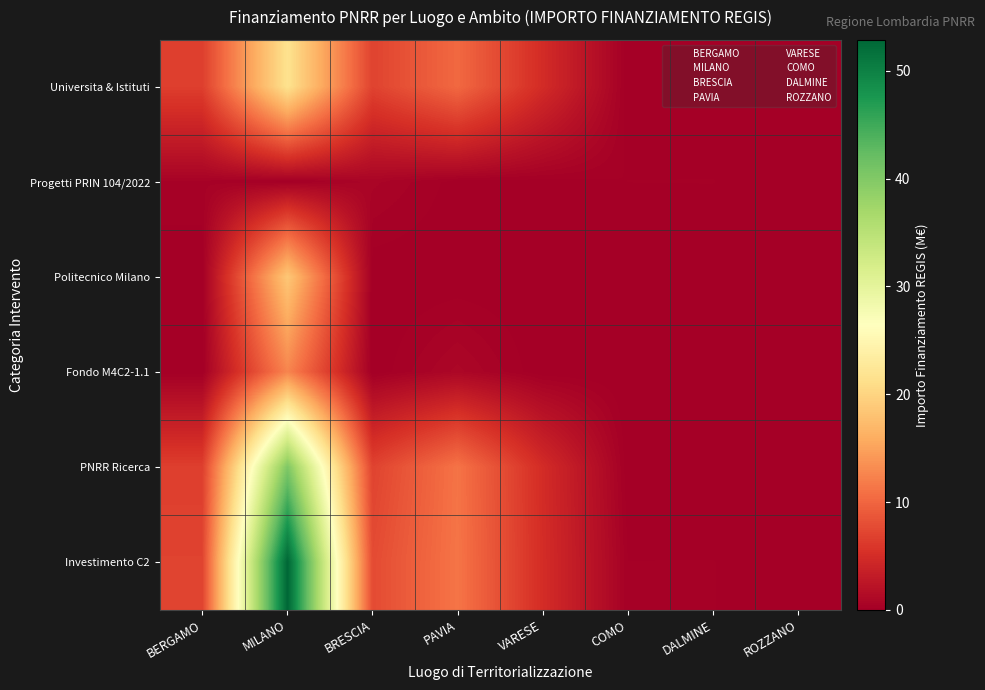

At how many categories does at least one series exceed 5?

4